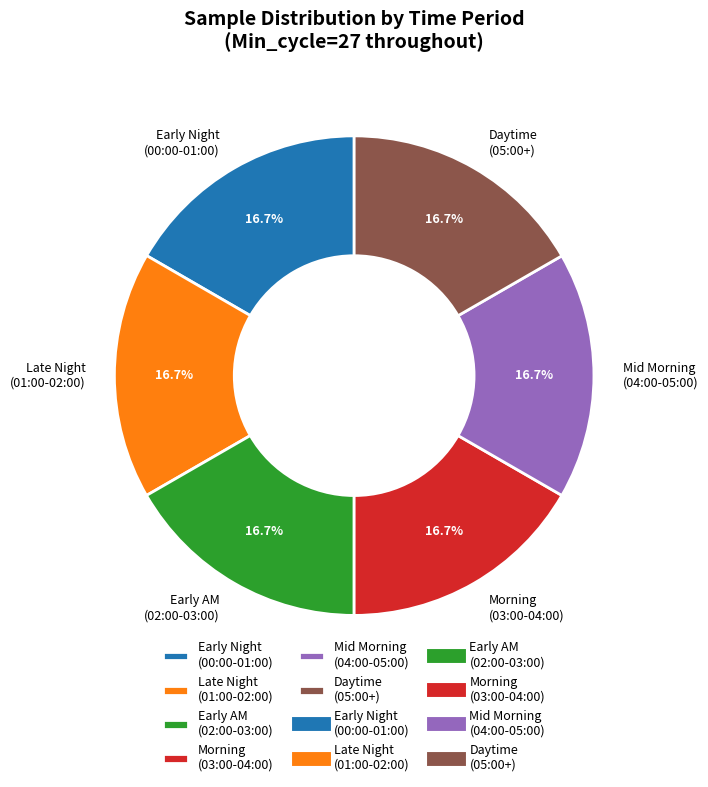

Do Early Night (00:00-01:00) and Daytime (05:00+) together represent more than half of the pie?

No